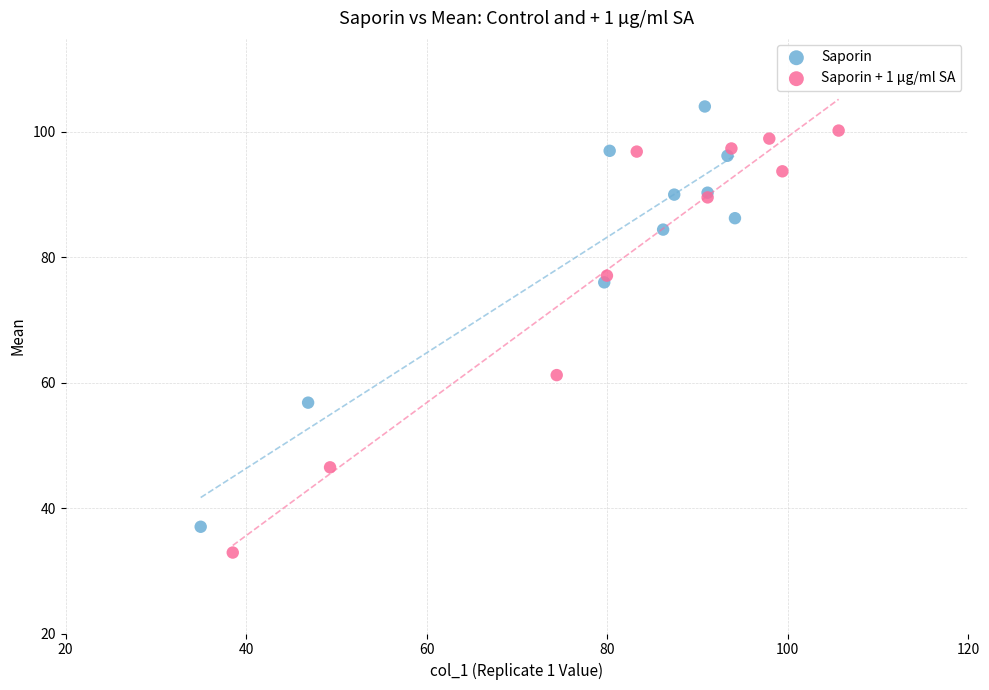

Which series contains the highest Y value?

Saporin